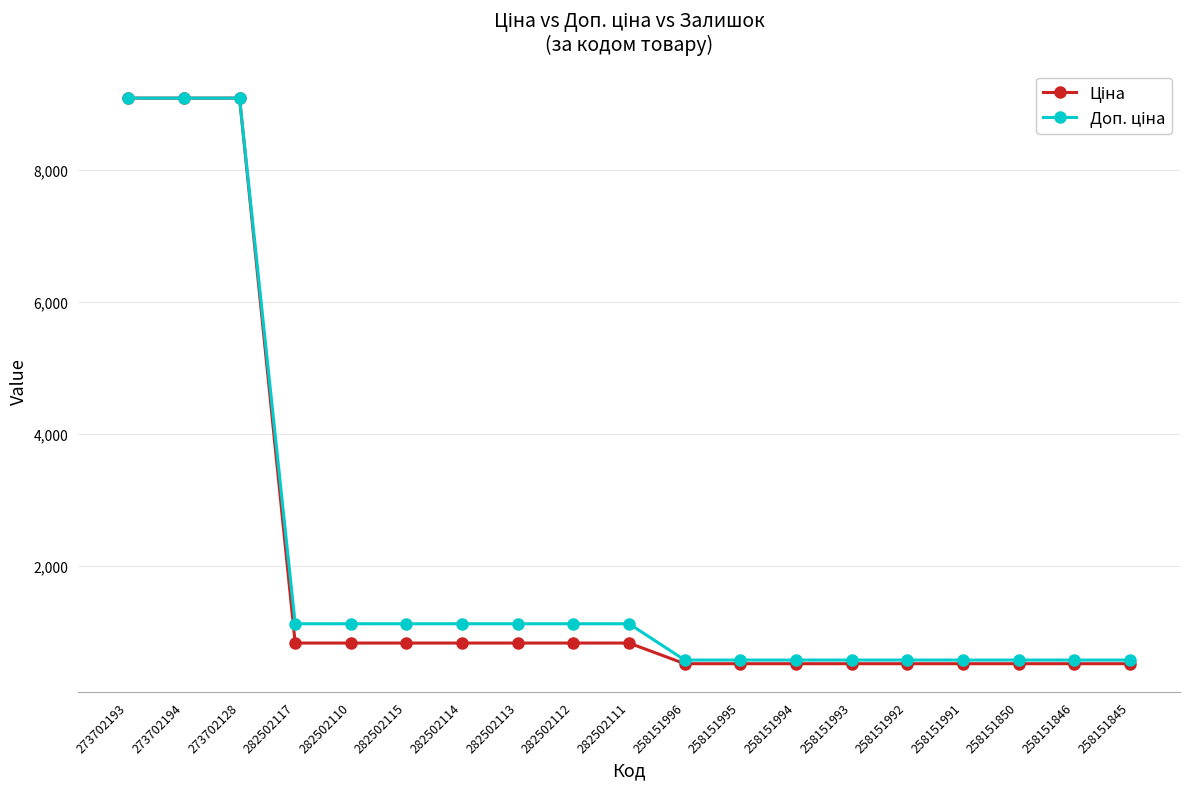

What is the total value across all series at 282502115?

1940.3